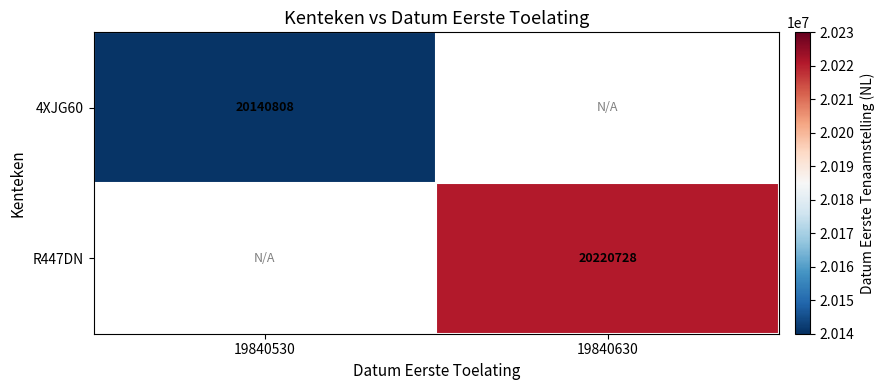

True or false: R447DN has a value of 20220728 at 19840630.

True